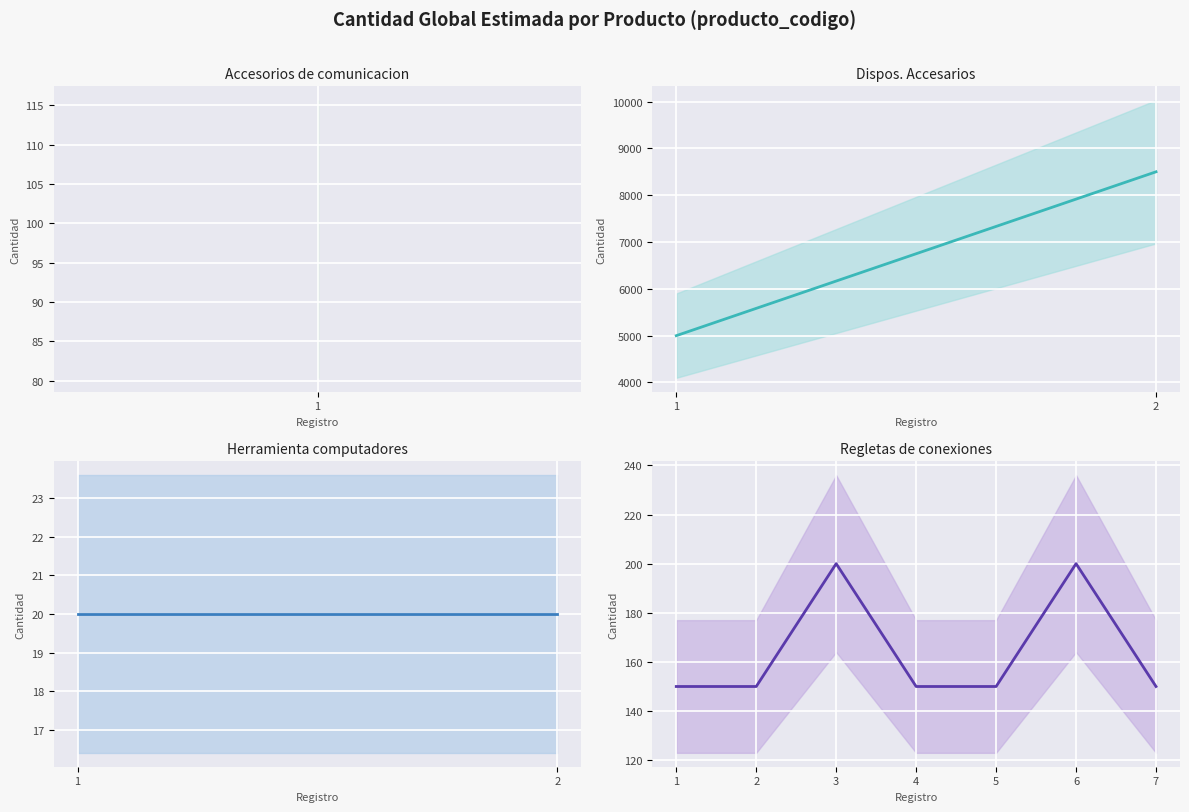

Is it true that the value at 3 is 299?

False